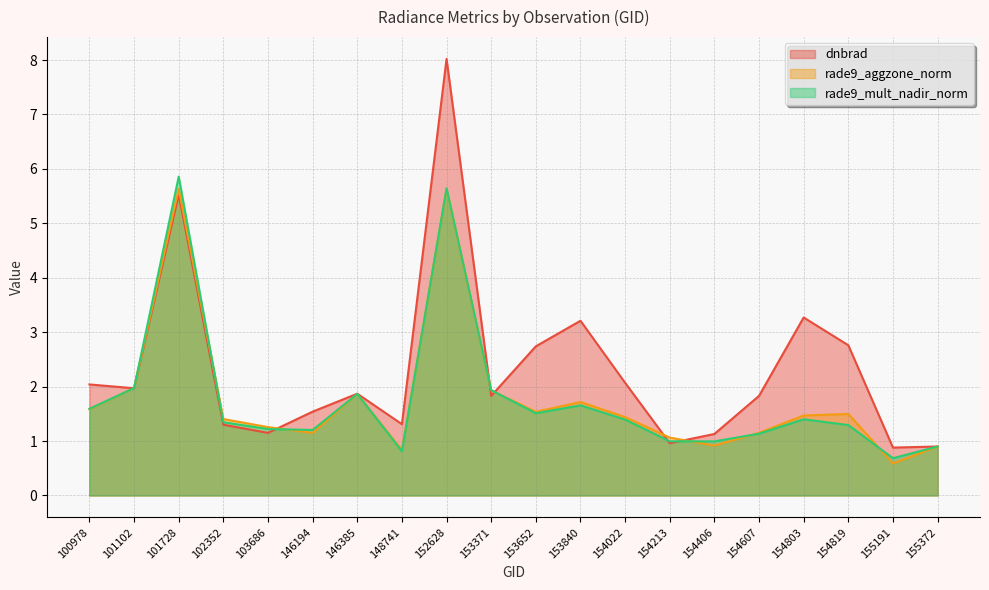

What is the value of the rade9_mult_nadir_norm point at the 14th from the left?

1.0